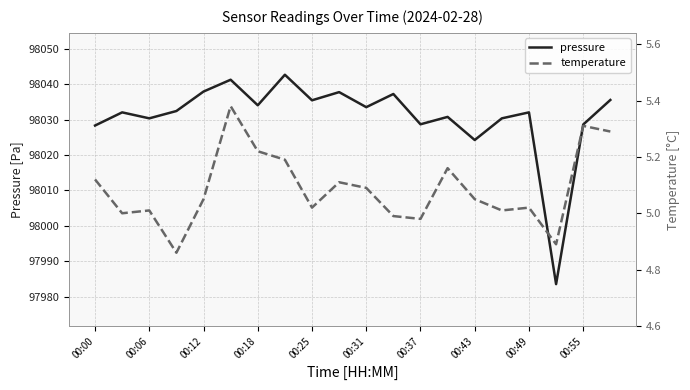

Does the chart have visible grid lines?

Yes